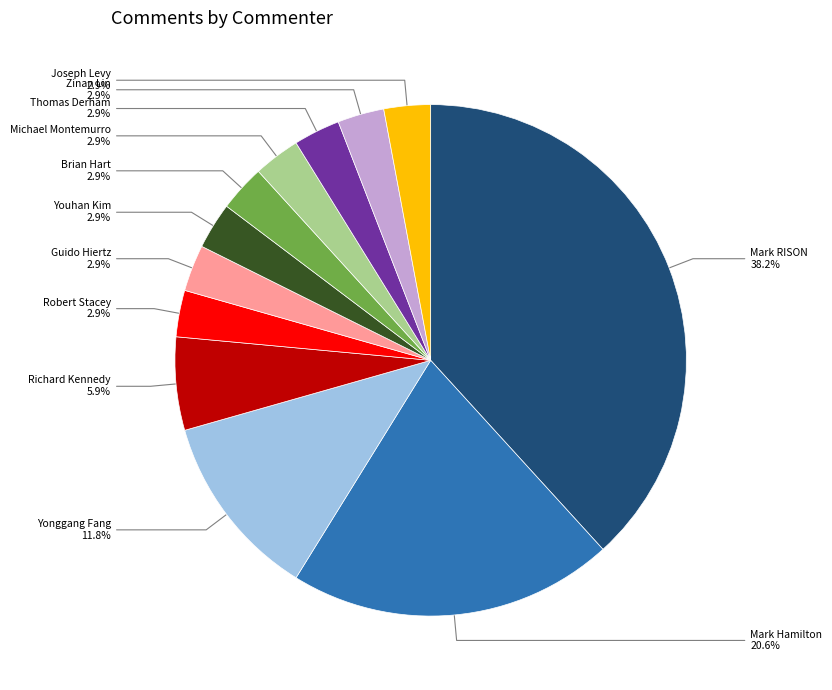

To the nearest percent, what is the average slice percentage?

8%